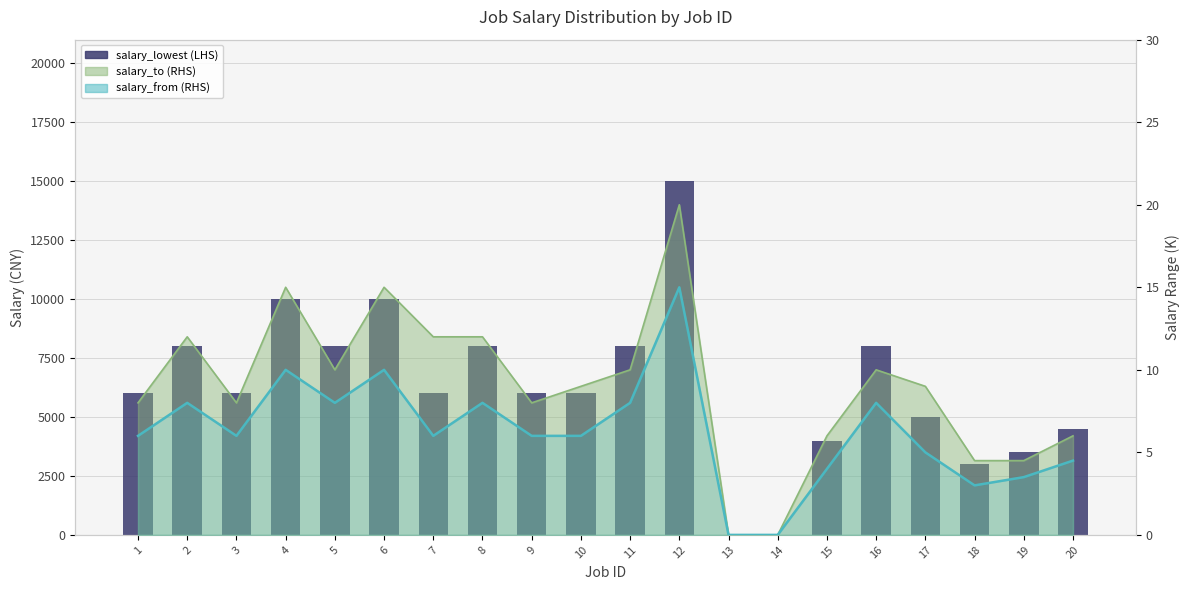

Are the bars grouped side by side (vs. stacked)?

Yes